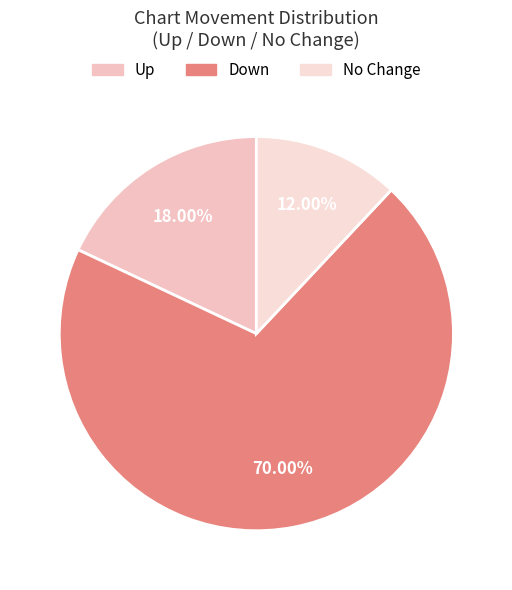

Count the number of slices in the pie.

3